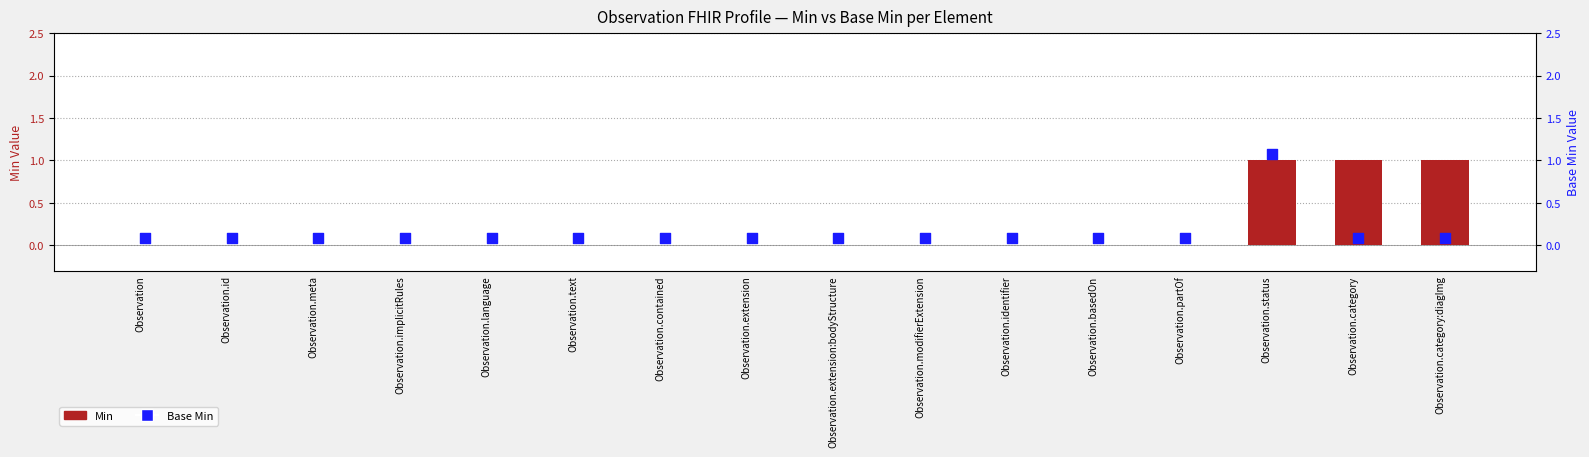

What are all the series names shown in the legend?

Min, Base Min